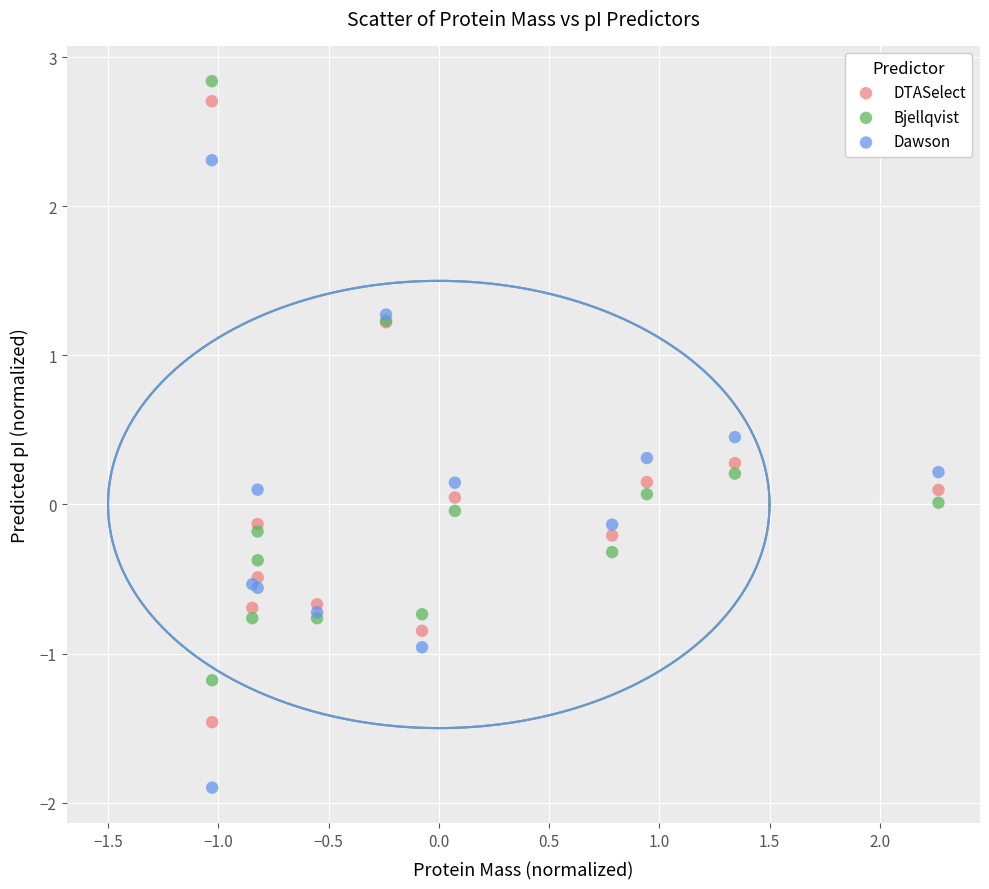

Which series reaches the minimum Y coordinate?

Dawson